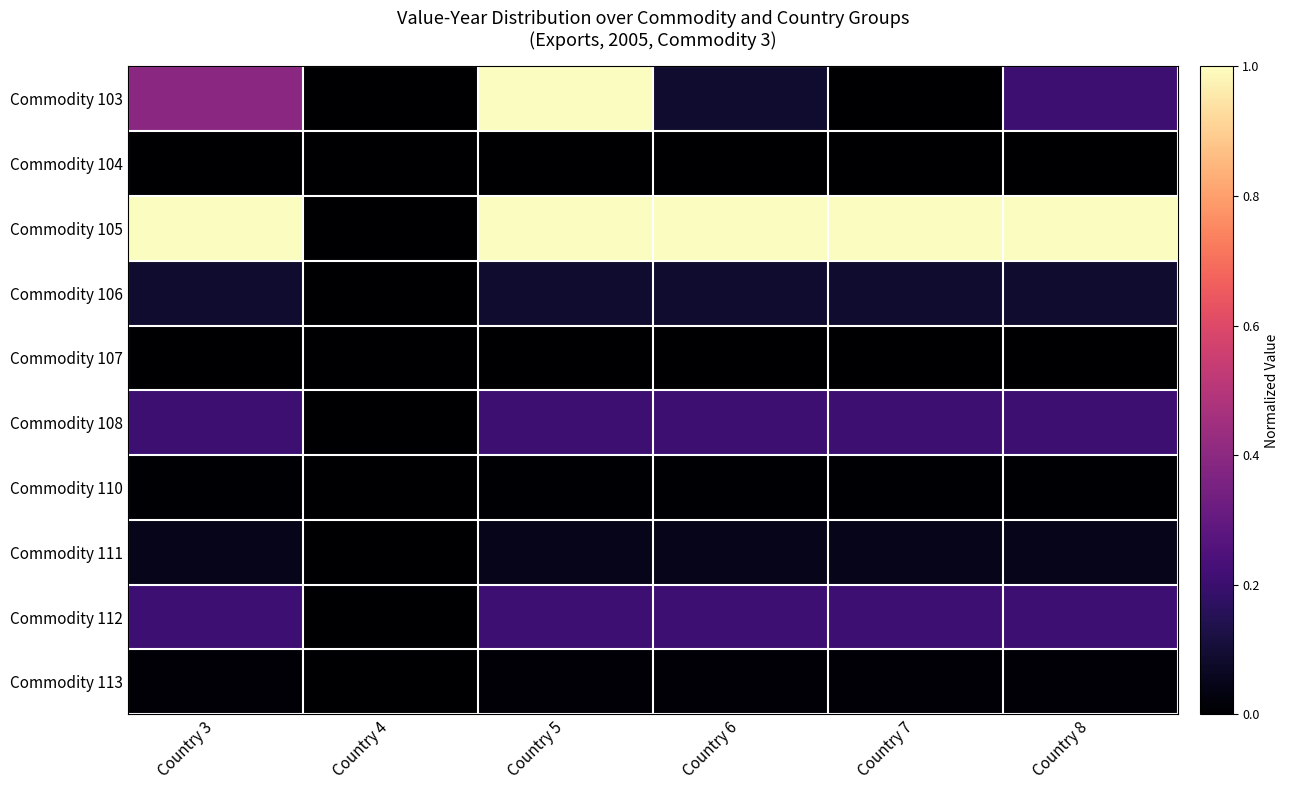

Reading left to right, what are all the values shown in this chart?

Commodity 103: Country 3=0.4	Country 4=0.0	Country 5=1.0	Country 6=0.1	Country 7=0.0	Country 8=0.2
Commodity 104: Country 3=0.0	Country 4=0.0	Country 5=0.0	Country 6=0.0	Country 7=0.0	Country 8=0.0
Commodity 105: Country 3=1.0	Country 4=0.0	Country 5=1.0	Country 6=1.0	Country 7=1.0	Country 8=1.0
Commodity 106: Country 3=0.1	Country 4=0.0	Country 5=0.1	Country 6=0.1	Country 7=0.1	Country 8=0.1
Commodity 107: Country 3=0.0	Country 4=0.0	Country 5=0.0	Country 6=0.0	Country 7=0.0	Country 8=0.0
Commodity 108: Country 3=0.2	Country 4=0.0	Country 5=0.2	Country 6=0.2	Country 7=0.2	Country 8=0.2
Commodity 110: Country 3=0.0	Country 4=0.0	Country 5=0.0	Country 6=0.0	Country 7=0.0	Country 8=0.0
Commodity 111: Country 3=0.0	Country 4=0.0	Country 5=0.0	Country 6=0.0	Country 7=0.0	Country 8=0.0
Commodity 112: Country 3=0.2	Country 4=0.0	Country 5=0.2	Country 6=0.2	Country 7=0.2	Country 8=0.2
Commodity 113: Country 3=0.0	Country 4=0.0	Country 5=0.0	Country 6=0.0	Country 7=0.0	Country 8=0.0